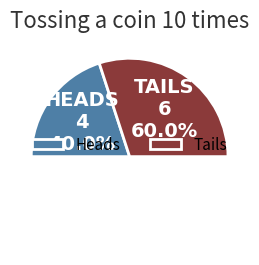

What percentage is the Heads slice, to the nearest percent?

40%